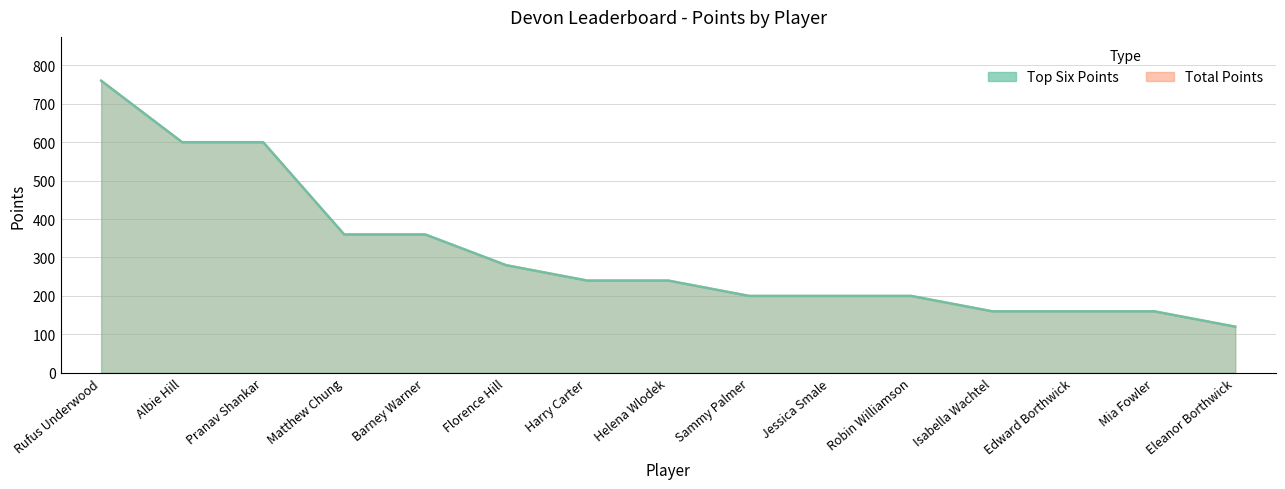

What are all the series names shown in the legend?

Top Six Points, Total Points